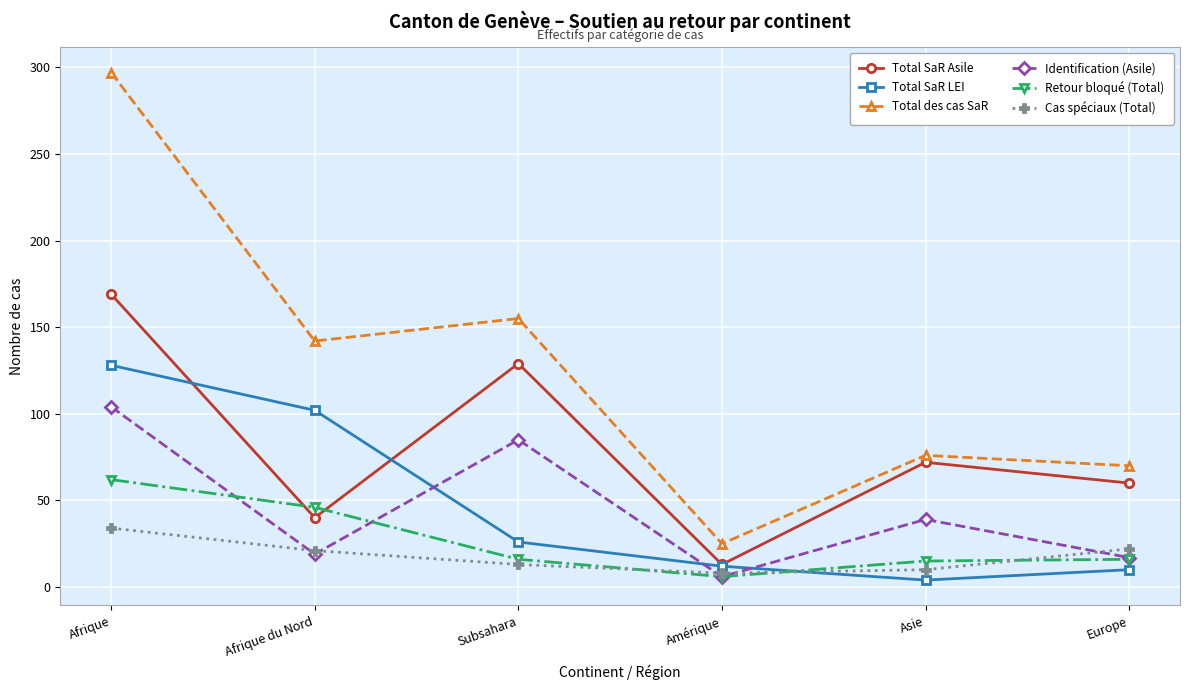

What is the label of the 3rd point from the right?

Amérique